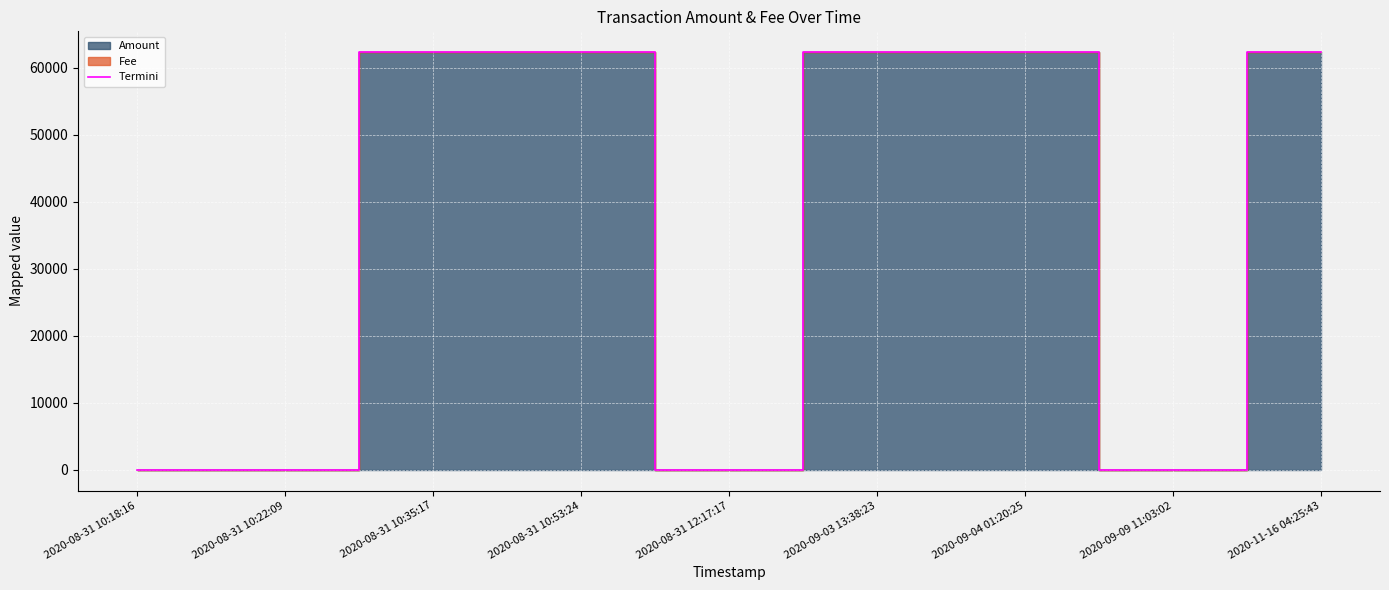

What is the greatest value displayed?

62343.8